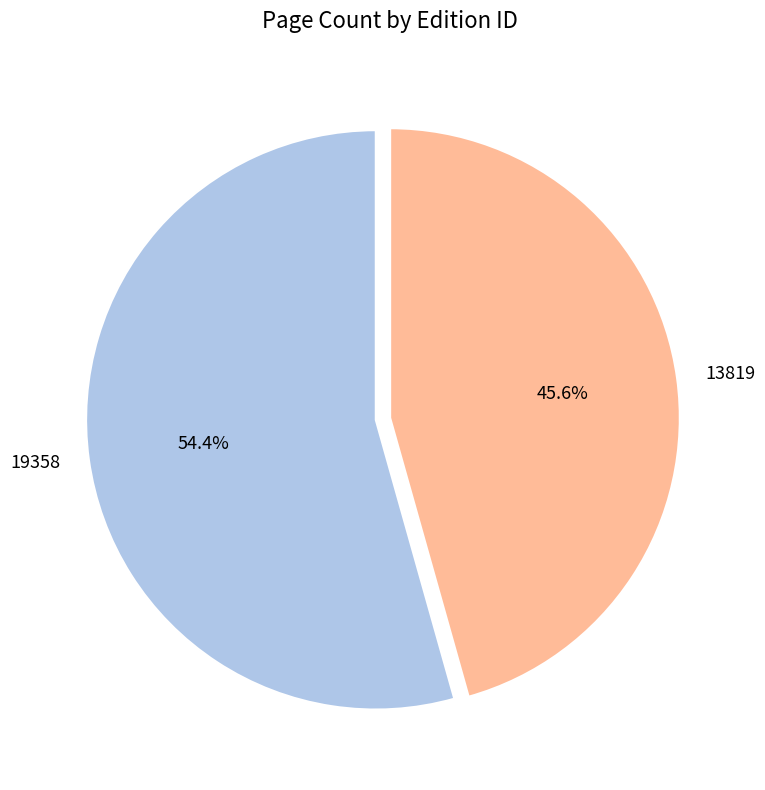

Which has a higher value, 19358 or 13819?

19358